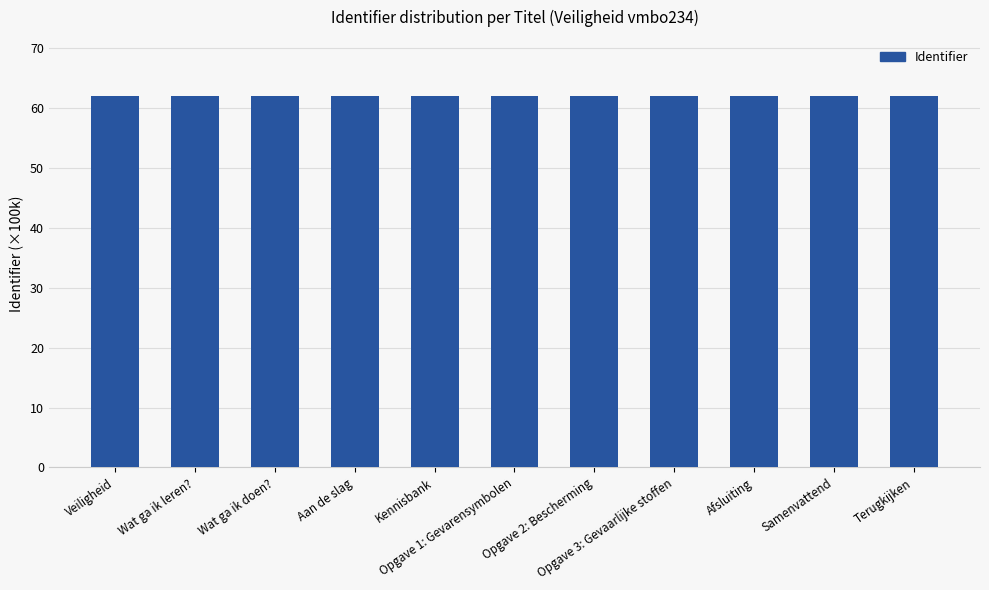

How many bars are there in total?

11